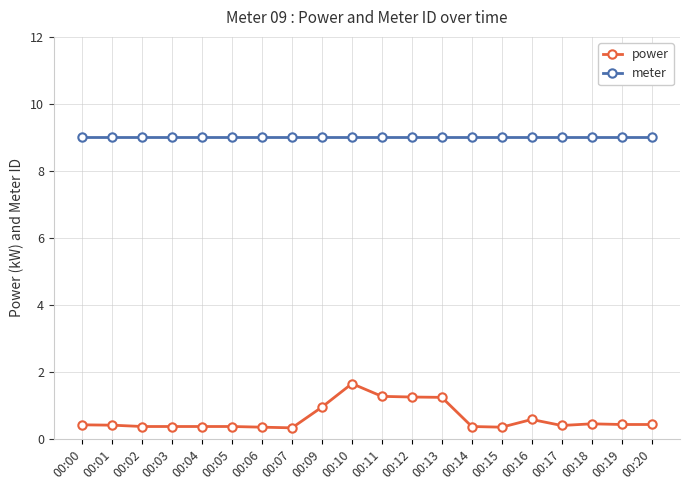

What is the spread (max minus min) of values at 00:02?

8.6